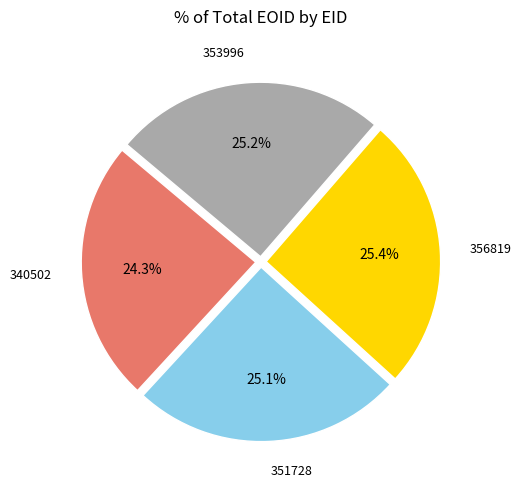

Is there any slice that represents more than half of the pie?

No